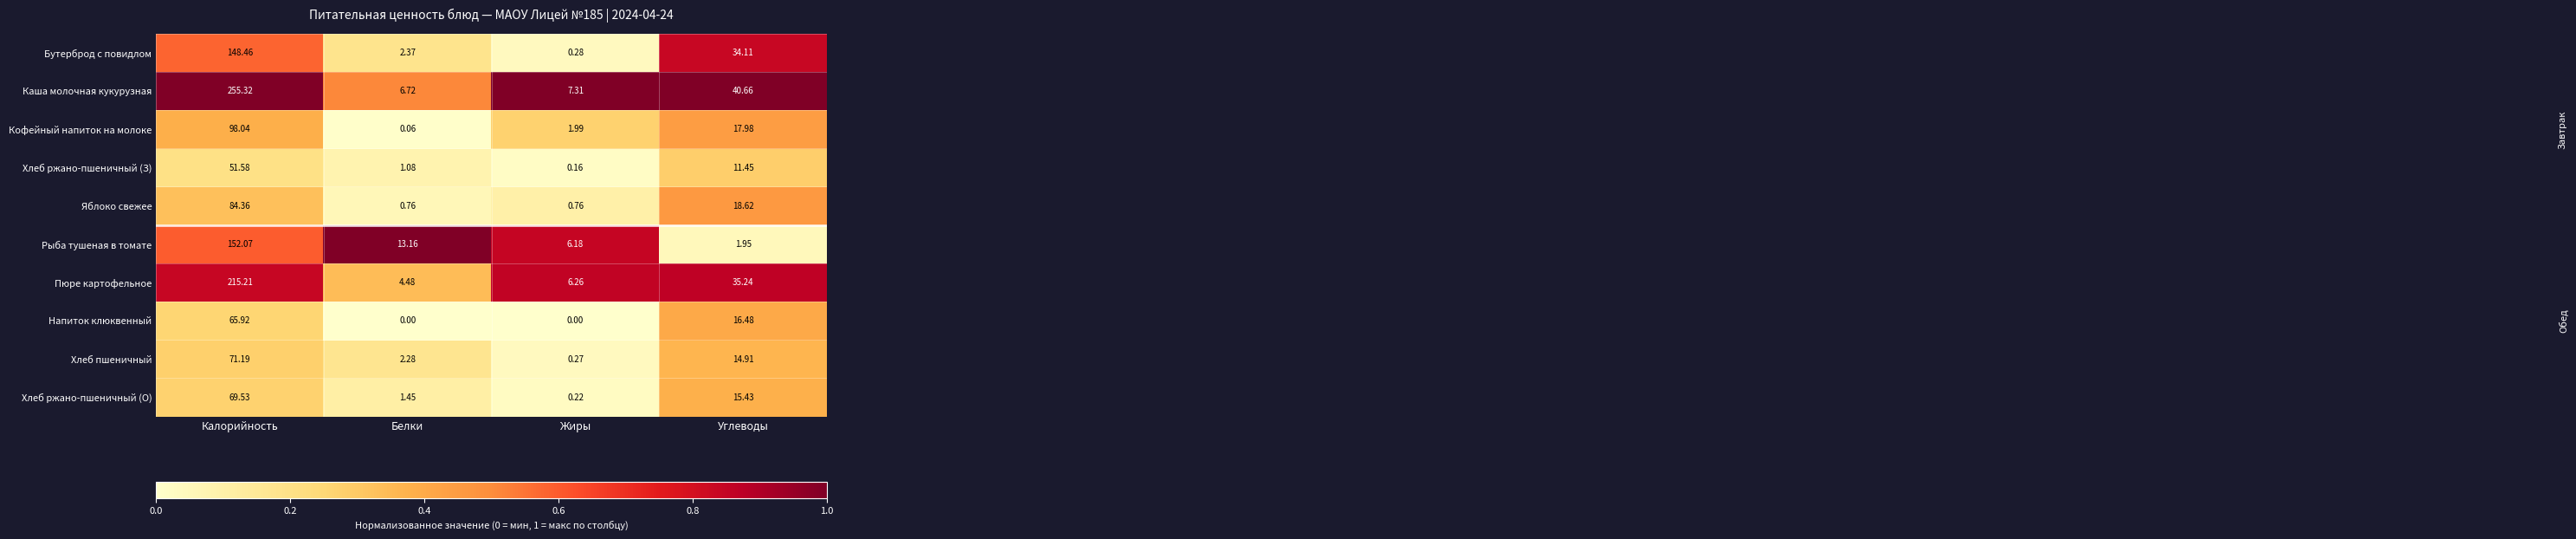

How many categories are shown in the chart?

4